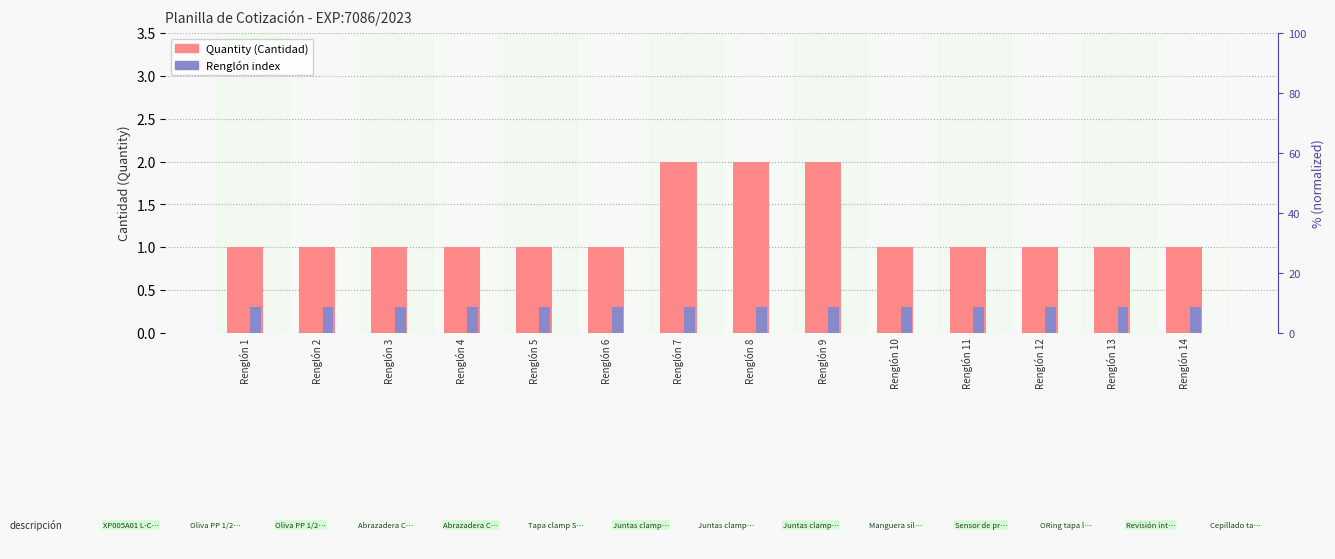

Reading right to left, extract all data points from this chart.

Quantity: Renglón 14=1.0	Renglón 13=1.0	Renglón 12=1.0	Renglón 11=1.0	Renglón 10=1.0	Renglón 9=2.0	Renglón 8=2.0	Renglón 7=2.0	Renglón 6=1.0	Renglón 5=1.0	Renglón 4=1.0	Renglón 3=1.0	Renglón 2=1.0	Renglón 1=1.0
Renglón index: Renglón 14=0.3	Renglón 13=0.3	Renglón 12=0.3	Renglón 11=0.3	Renglón 10=0.3	Renglón 9=0.3	Renglón 8=0.3	Renglón 7=0.3	Renglón 6=0.3	Renglón 5=0.3	Renglón 4=0.3	Renglón 3=0.3	Renglón 2=0.3	Renglón 1=0.3